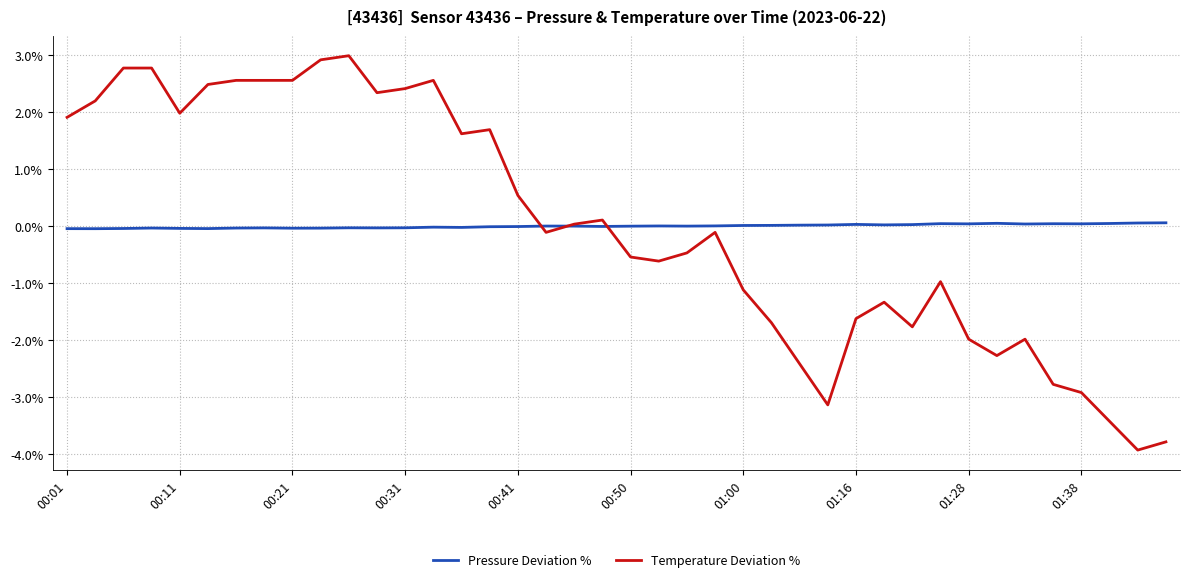

Does the chart display data point markers on the line(s)?

No